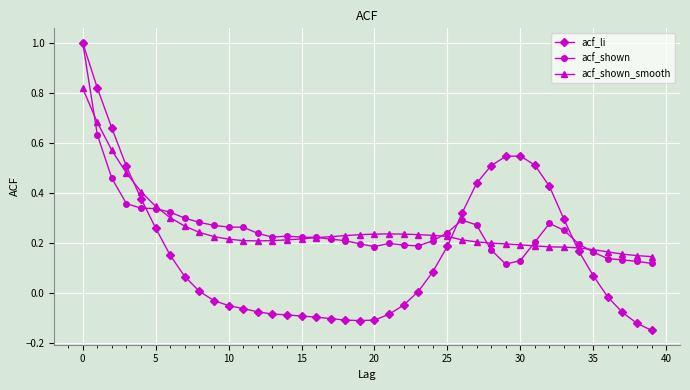

Count the number of categories in the chart.

40